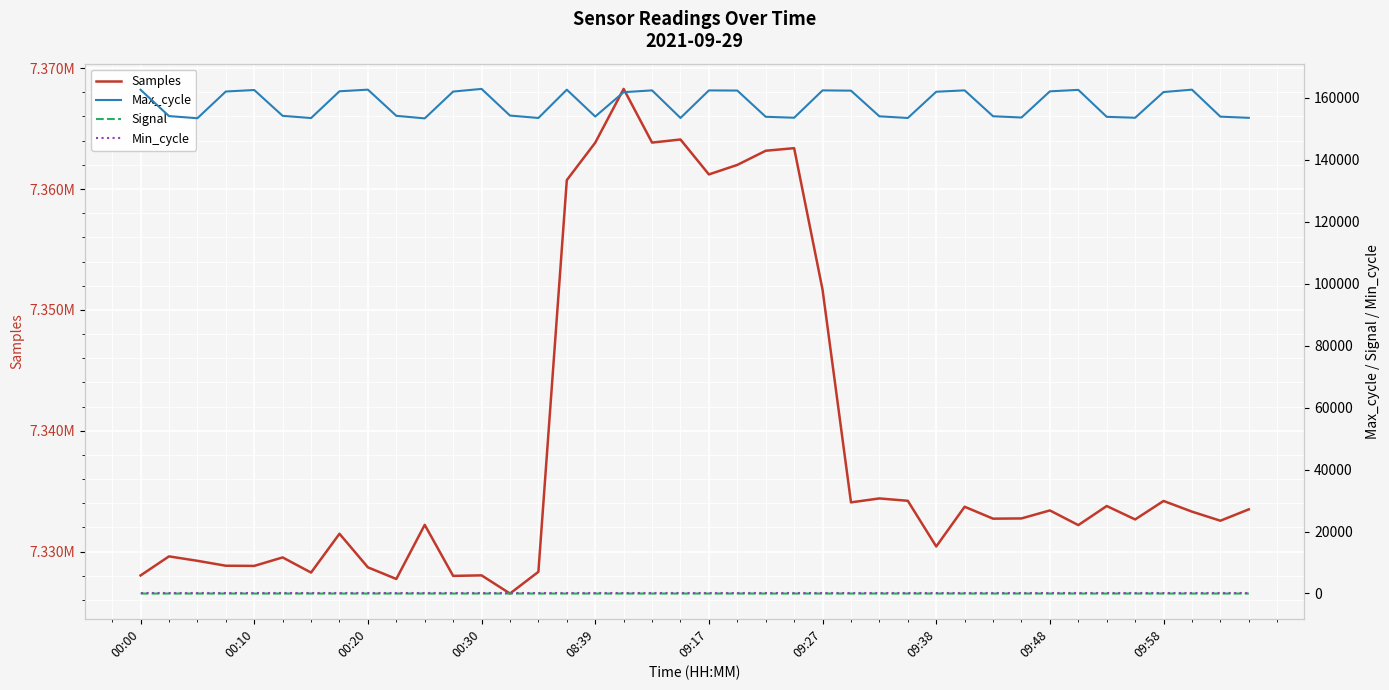

Which has a higher value, 21 or 11?

21